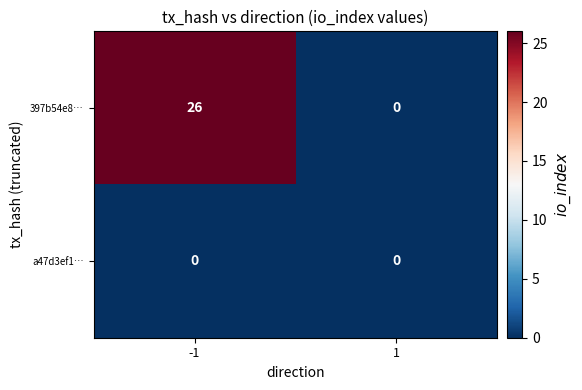

How many categories are shown in the chart?

2